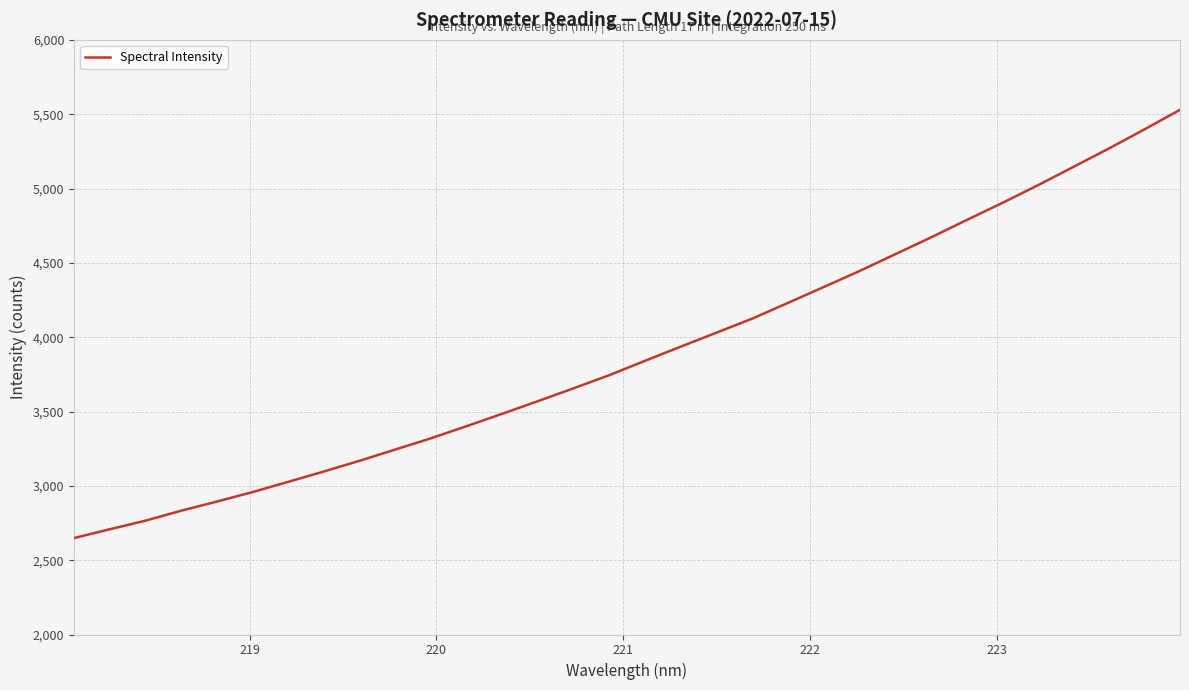

What is the greatest value displayed?

5529.5